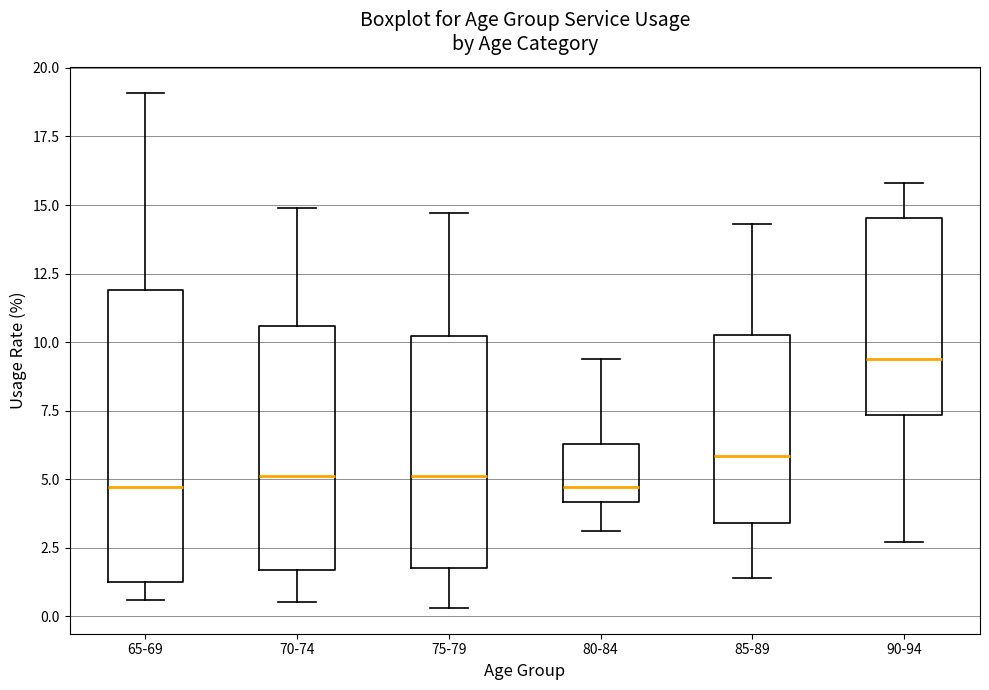

Reading left to right, transcribe this box plot: for each box, give where its median line is, the range the box spans, and where its two whiskers end, as read against the y-axis. The values are not printed on the chart, so give them approximately, as read against the axis.

65-69: median 4.5, box 1.5 to 12.0, whiskers 0.5 to 19.0
70-74: median 5.0, box 1.5 to 10.5, whiskers 0.5 to 15.0
75-79: median 5.0, box 2.0 to 10.0, whiskers 0.5 to 14.5
80-84: median 4.5, box 4.0 to 6.5, whiskers 3.0 to 9.5
85-89: median 6.0, box 3.5 to 10.5, whiskers 1.5 to 14.5
90-94: median 9.5, box 7.5 to 14.5, whiskers 2.5 to 16.0